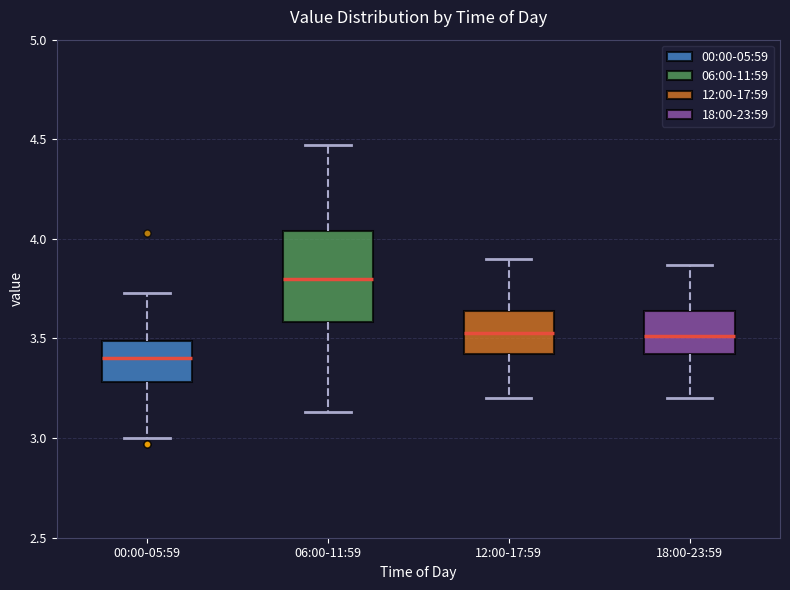

Where is the lower edge of the box for 06:00-11:59 on the y-axis? The values are not printed on the chart, so give them approximately, as read against the axis.

3.60